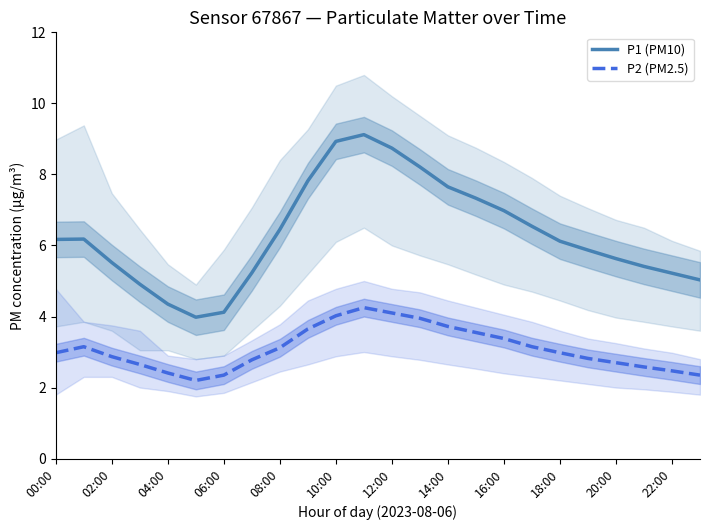

True or false: P2 (PM2.5) and P1 (PM10) cross at least once.

False